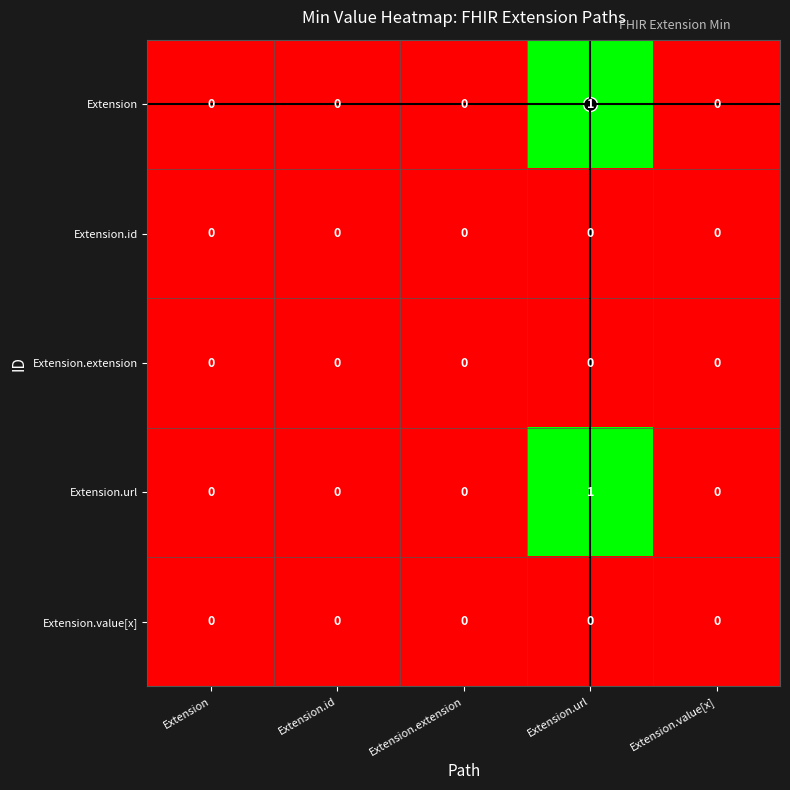

At which category is the sum across all series the highest?

Extension.url